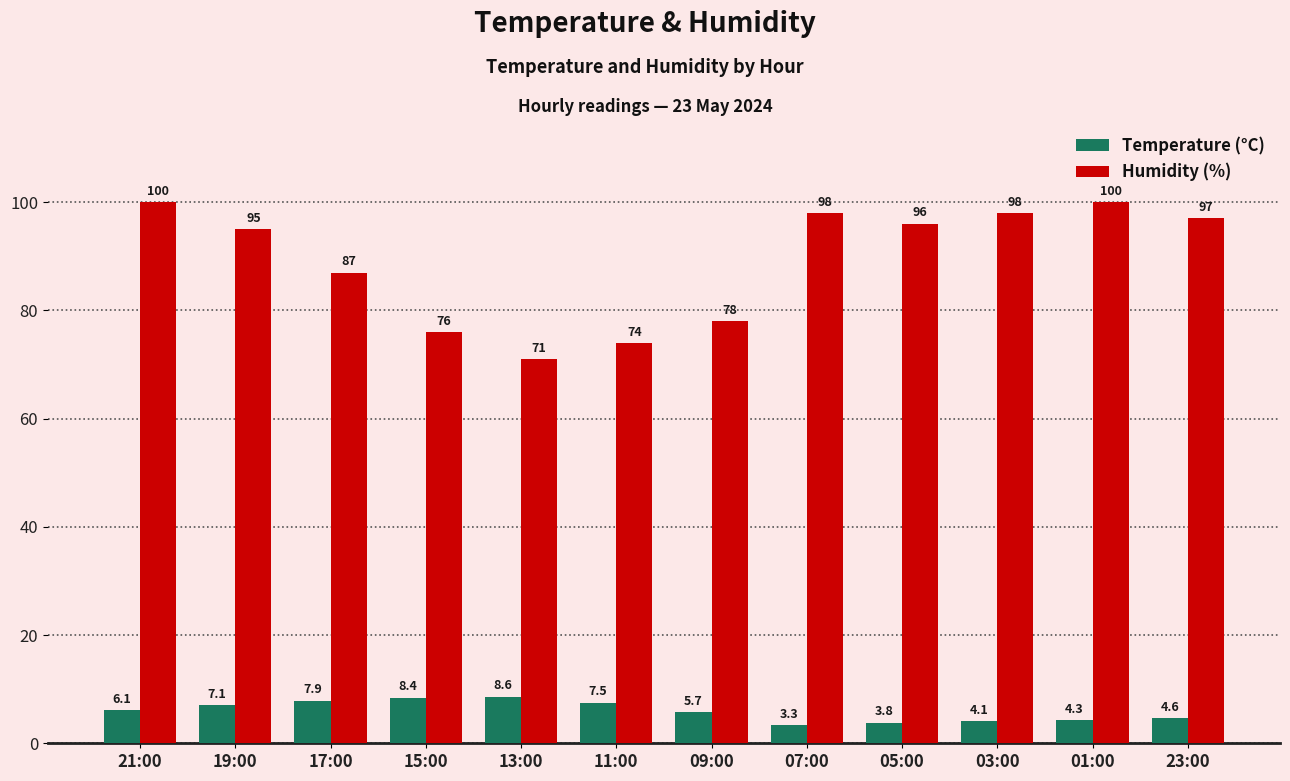

What is the minimum value shown in the chart?

3.3